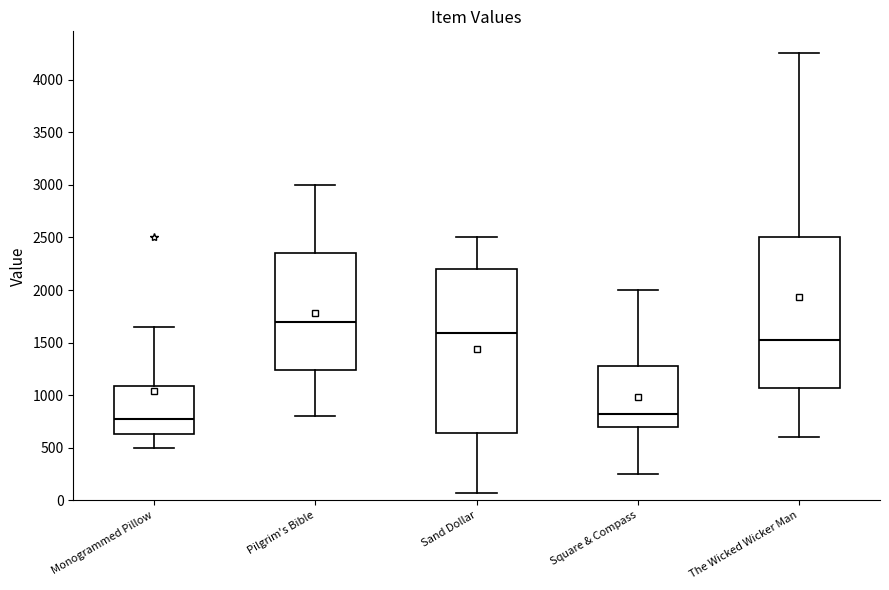

Reading left to right, read every box against the y-axis: the position of its median line, the range the box covers, and the ends of its whiskers. The values are not printed on the chart, so give them approximately, as read against the axis.

Monogrammed Pillow: median 800, box 650 to 1100, whiskers 500 to 1650
Pilgrim's Bible: median 1700, box 1250 to 2350, whiskers 800 to 3000
Sand Dollar: median 1600, box 650 to 2200, whiskers 100 to 2500
Square & Compass: median 850, box 700 to 1300, whiskers 250 to 2000
The Wicked Wicker Man: median 1550, box 1050 to 2500, whiskers 600 to 4250